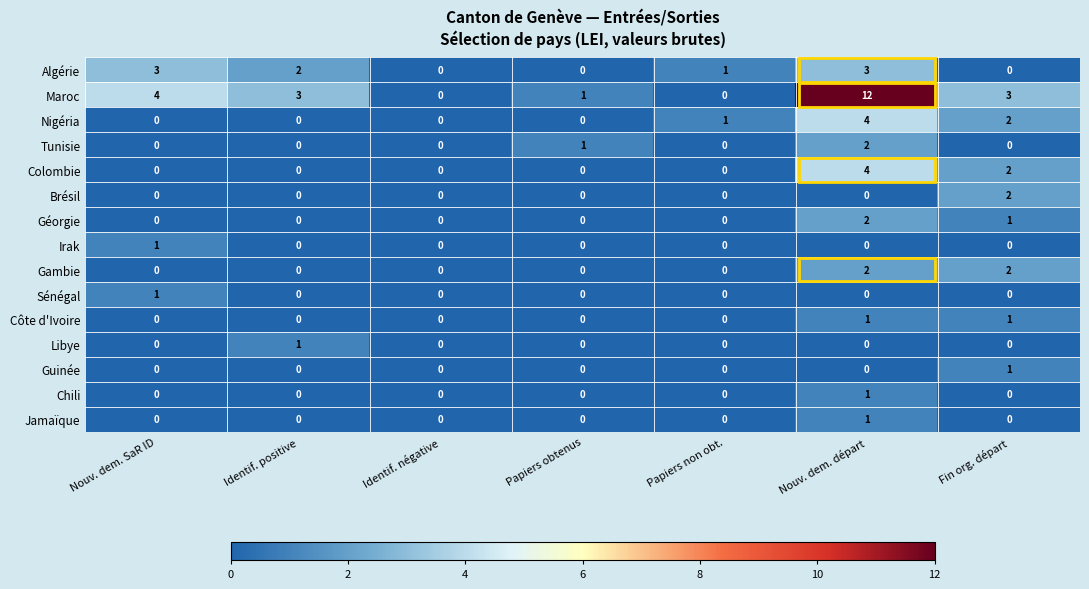

Which series has the largest range (max minus min)?

Maroc